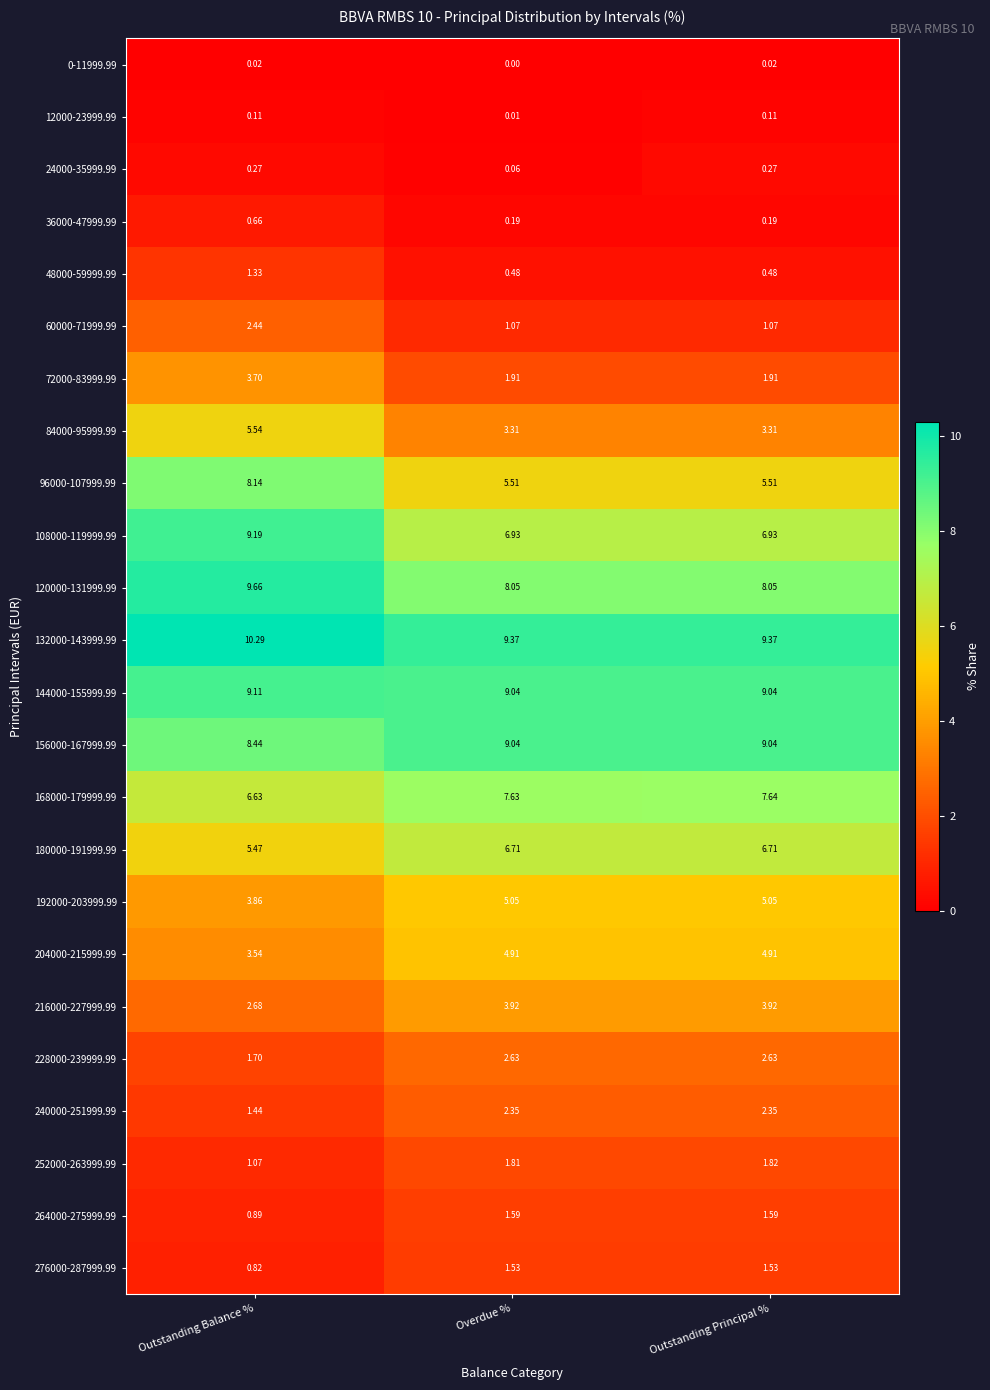

Which series has the widest spread of values?

96000-107999.99